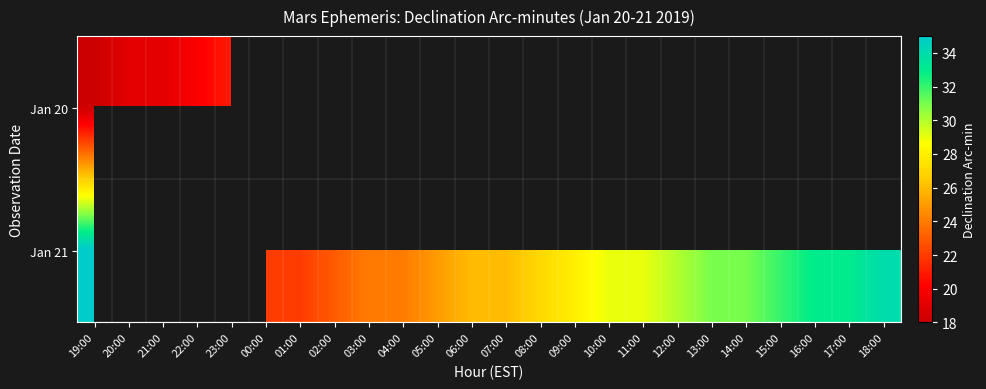

List the labels in order of Jan 20 value, smallest first.

19:00, 20:00, 21:00, 22:00, 23:00, 00:00, 01:00, 02:00, 03:00, 04:00, 05:00, 06:00, 07:00, 08:00, 09:00, 10:00, 11:00, 12:00, 13:00, 14:00, 15:00, 16:00, 17:00, 18:00